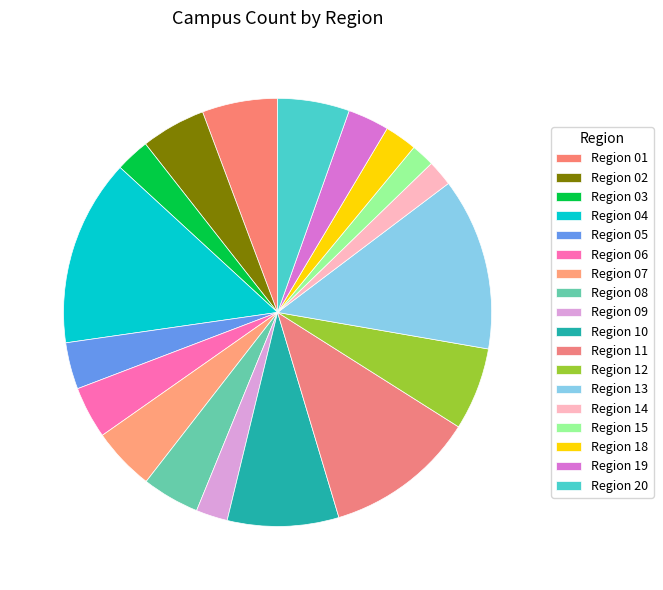

True or false: Region 15 accounts for 1% of the total.

False